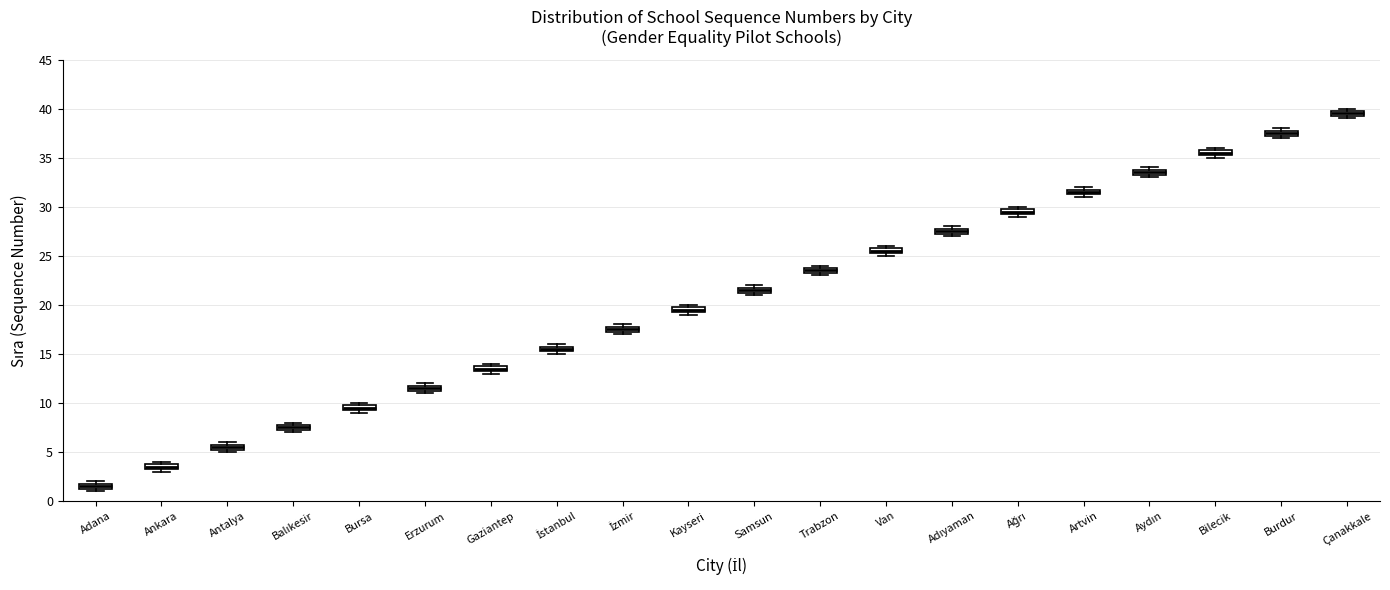

Where is the upper edge of the box for Kayseri on the y-axis? The values are not printed on the chart, so give them approximately, as read against the axis.

20.0